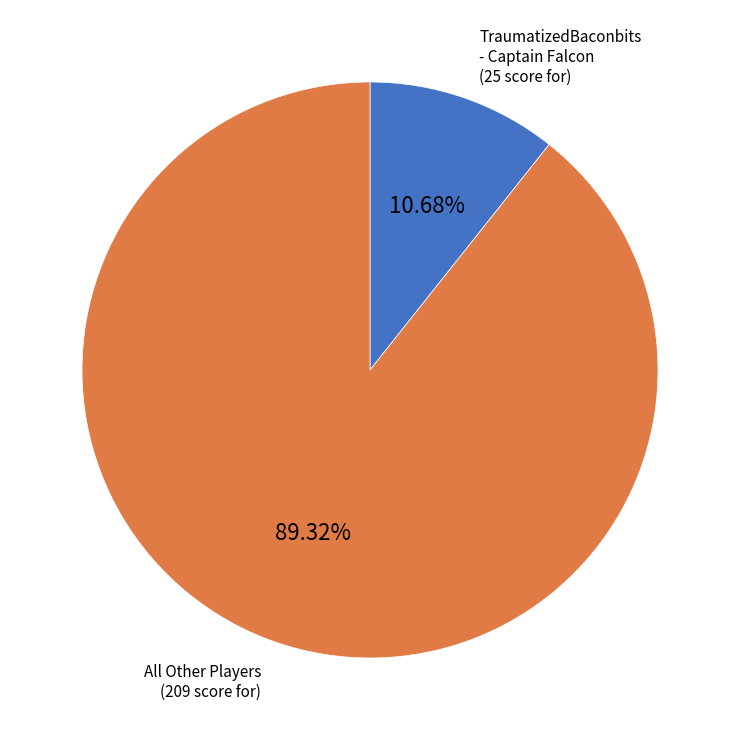

Is there any slice that represents more than half of the pie?

Yes